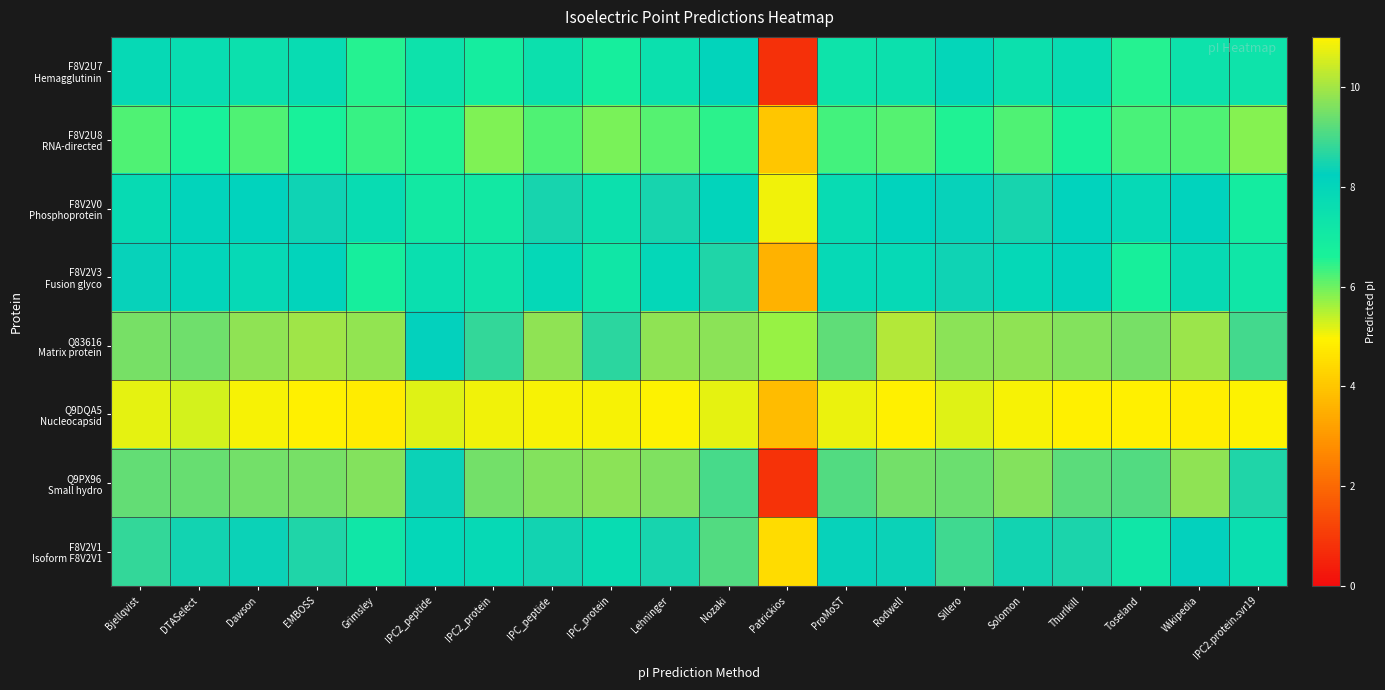

At which category does the chart reach its peak across all series?

Rodwell